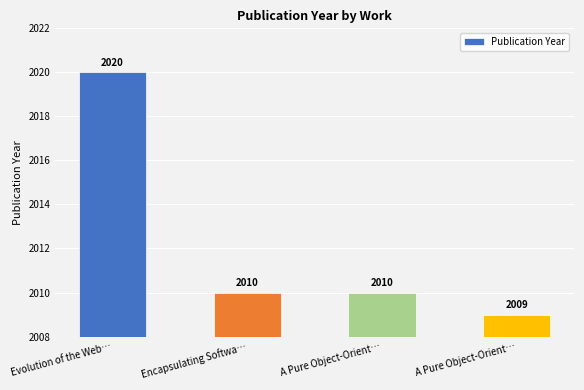

How many distinct data groups are displayed?

1